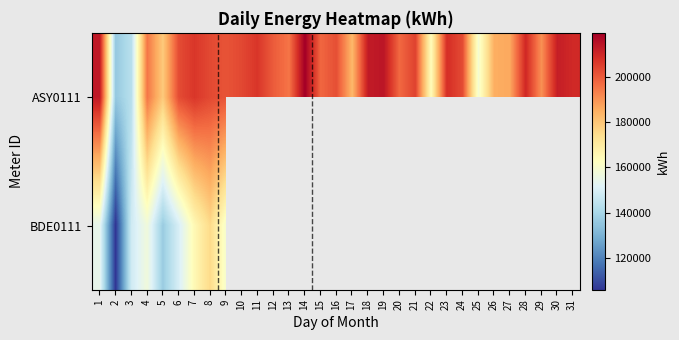

True or false: ASY0111 has a value of 367301.6 at 11.

False